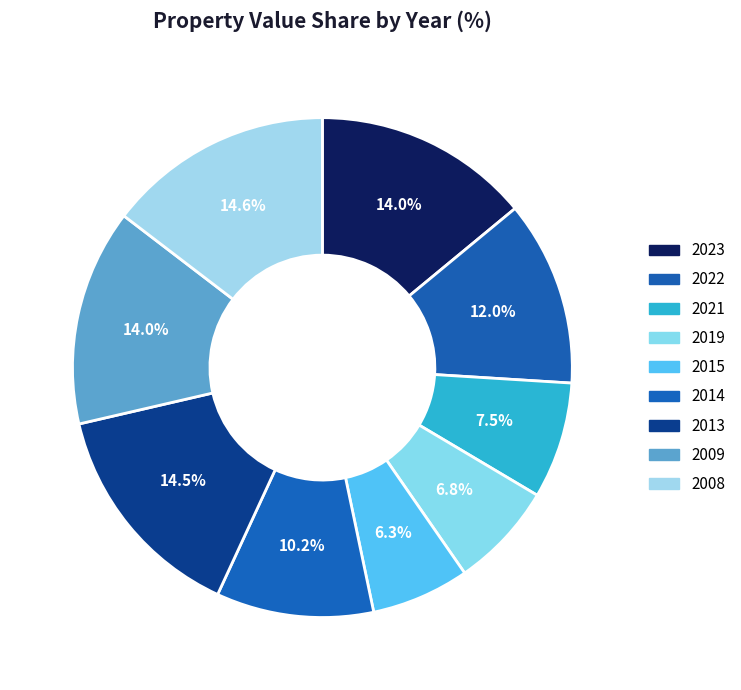

To the nearest percent, what portion does 2019 represent?

7%